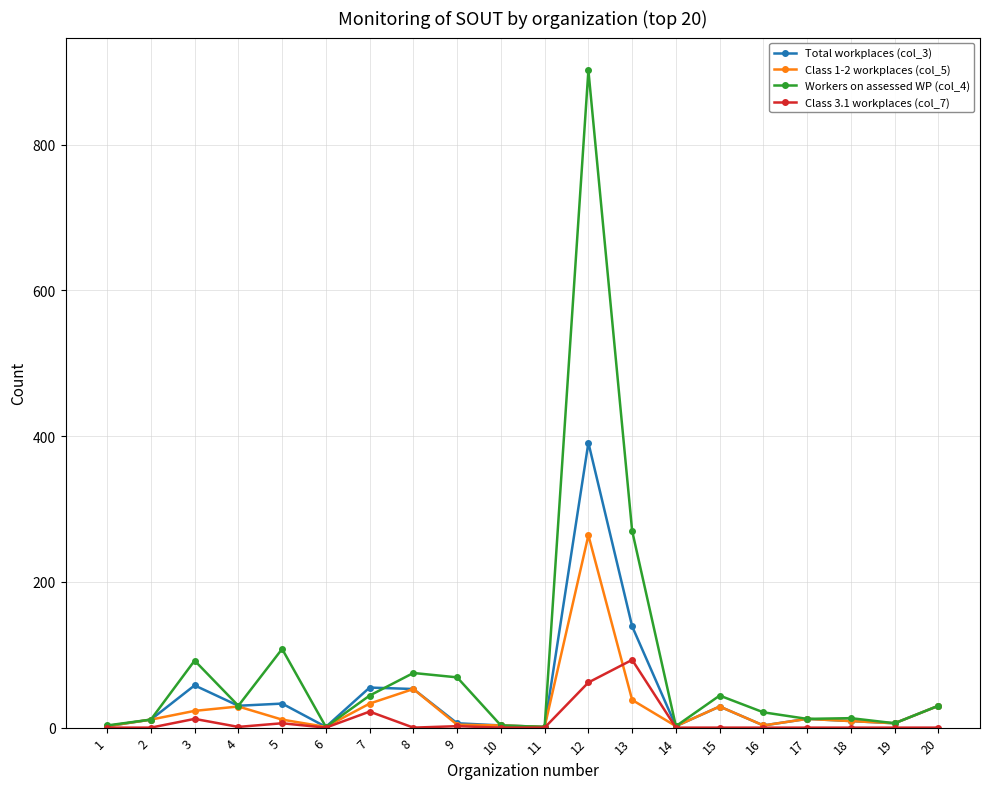

Which series has the largest total across all categories?

Workers on assessed WP (col_4)